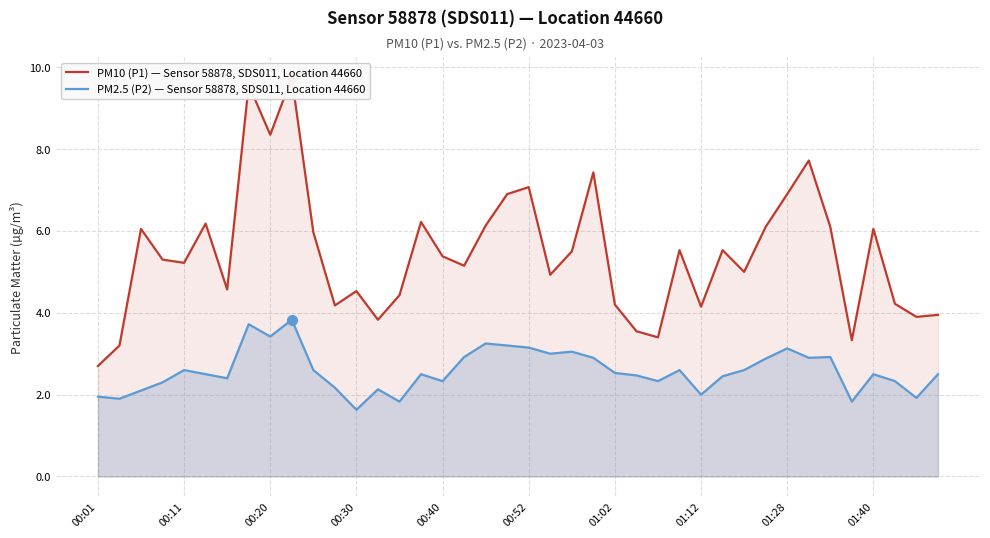

Reading right to left, what are all the values shown in this chart?

PM10 (P1) — Sensor 58878, SDS011, Location 44660: 4.0	3.9	4.2	6.0	3.3	6.1	7.7	6.9	6.1	5.0	5.5	4.2	5.5	3.4	3.5	4.2	7.4	5.5	4.9	7.1	6.9	6.1	5.2	5.4	6.2	4.4	3.8	4.5	4.2	6.0	9.8	8.3	9.6	4.6	6.2	5.2	5.3	6.0	3.2	2.7
PM2.5 (P2) — Sensor 58878, SDS011, Location 44660: 2.5	1.9	2.3	2.5	1.8	2.9	2.9	3.1	2.9	2.6	2.5	2.0	2.6	2.3	2.5	2.5	2.9	3.0	3.0	3.1	3.2	3.2	2.9	2.3	2.5	1.8	2.1	1.6	2.2	2.6	3.8	3.4	3.7	2.4	2.5	2.6	2.3	2.1	1.9	1.9